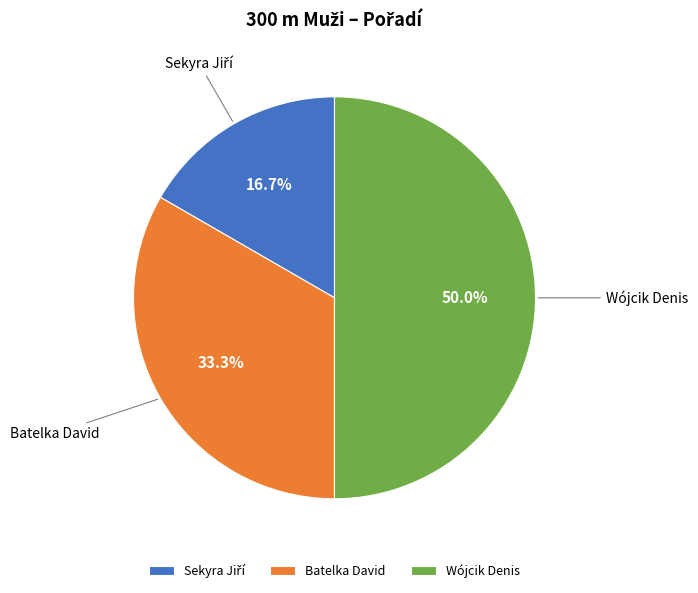

What percentage is the Batelka David slice, to the nearest percent?

33%